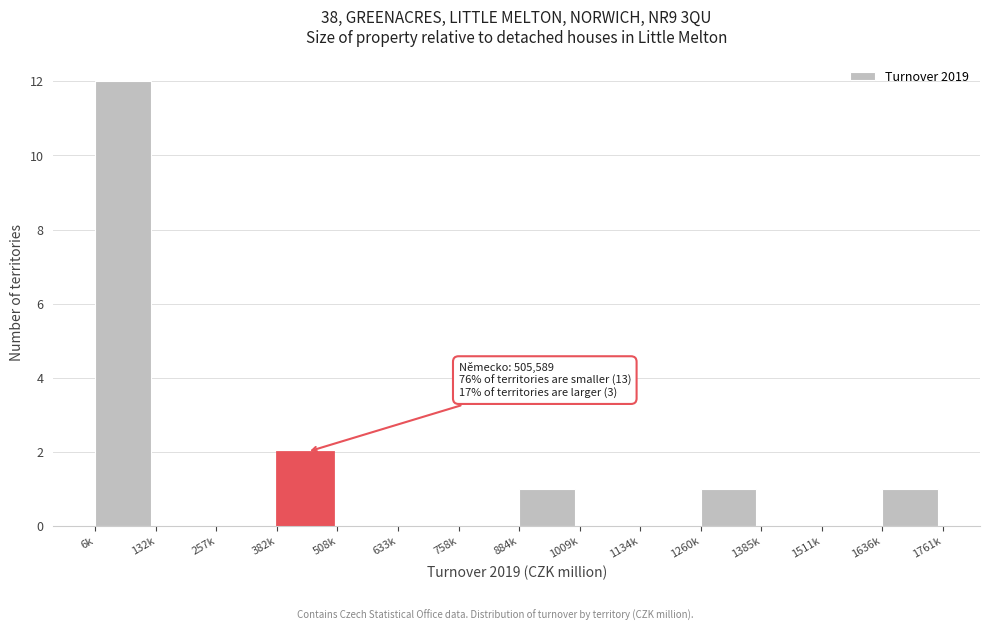

Reading left to right, transcribe all the data shown in this chart.

6k=12	132k=0	257k=0	382k=2	508k=0	633k=0	758k=0	884k=1	1009k=0	1134k=0	1260k=1	1385k=0	1511k=0	1636k=1